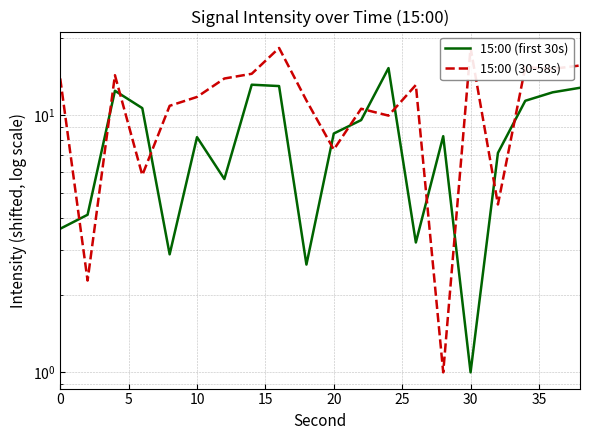

How many categories are shown in the chart?

20